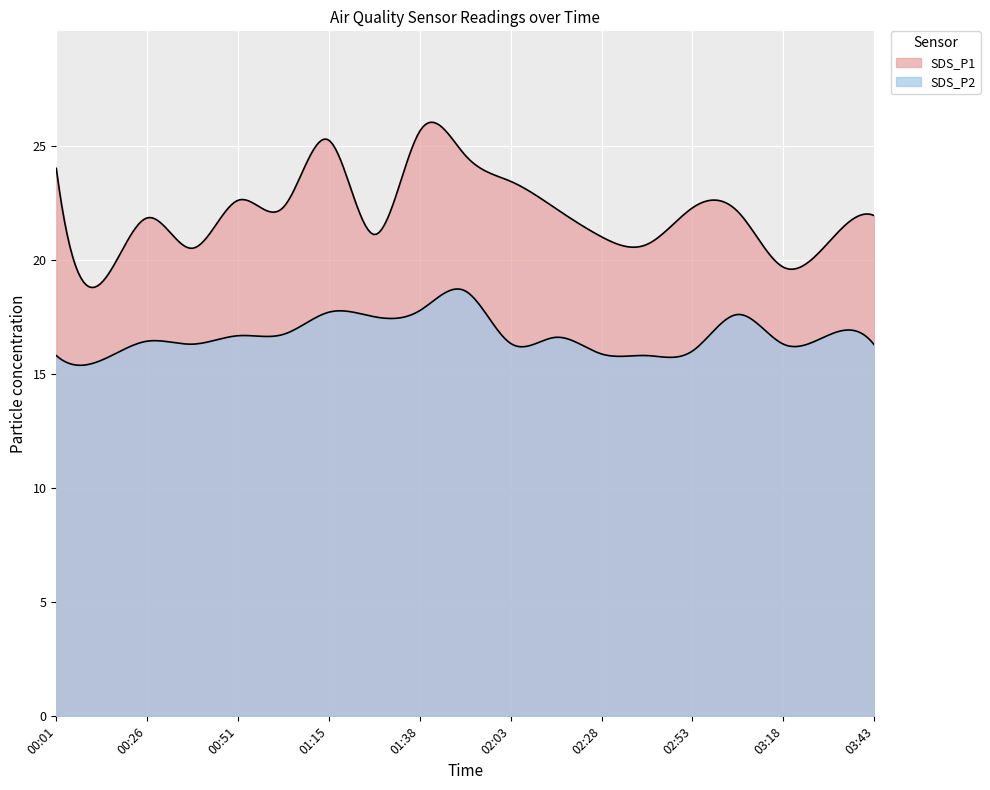

At how many categories does at least one series exceed 24?

3